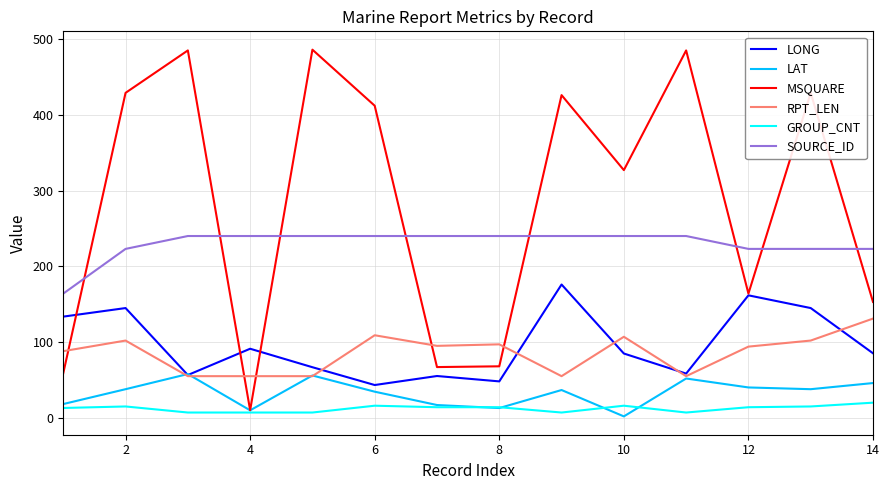

What is the maximum value for LAT?

57.8